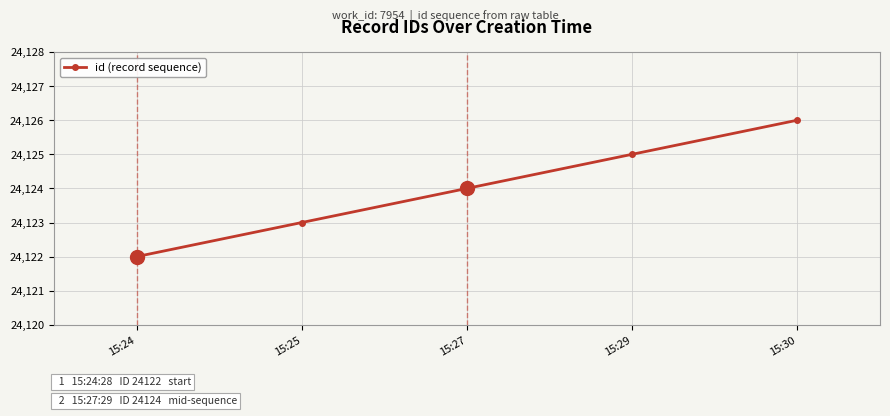

How many data points are less than 24124?

2